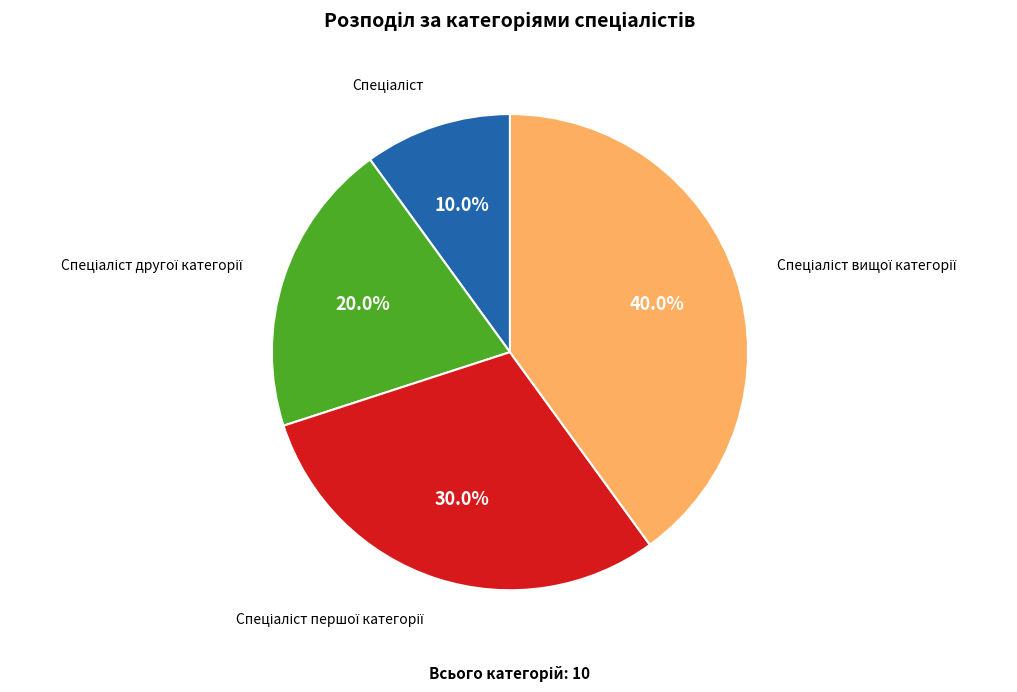

Does any single category account for the majority?

No